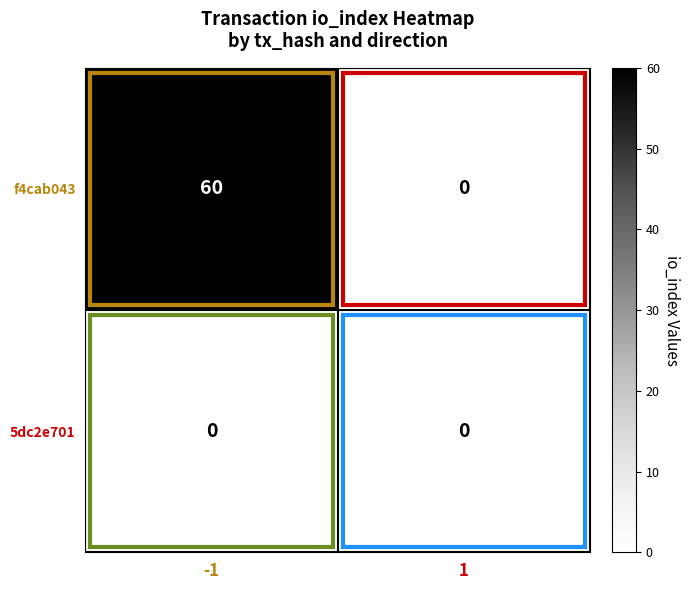

Which series has the largest total across all categories?

f4cab043